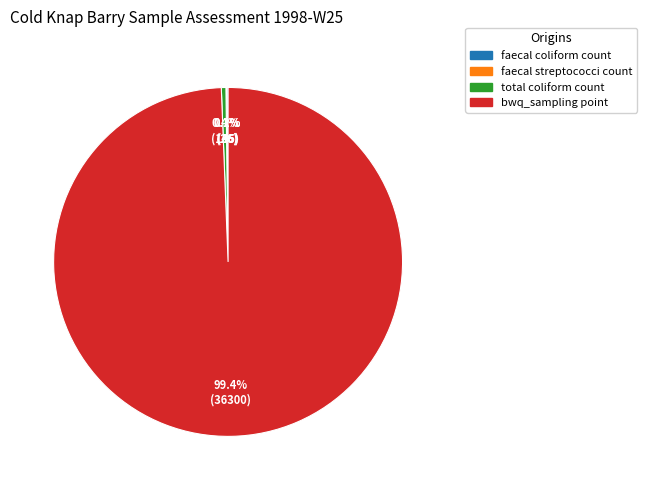

Which category has the biggest portion of the pie?

bwq_sampling point